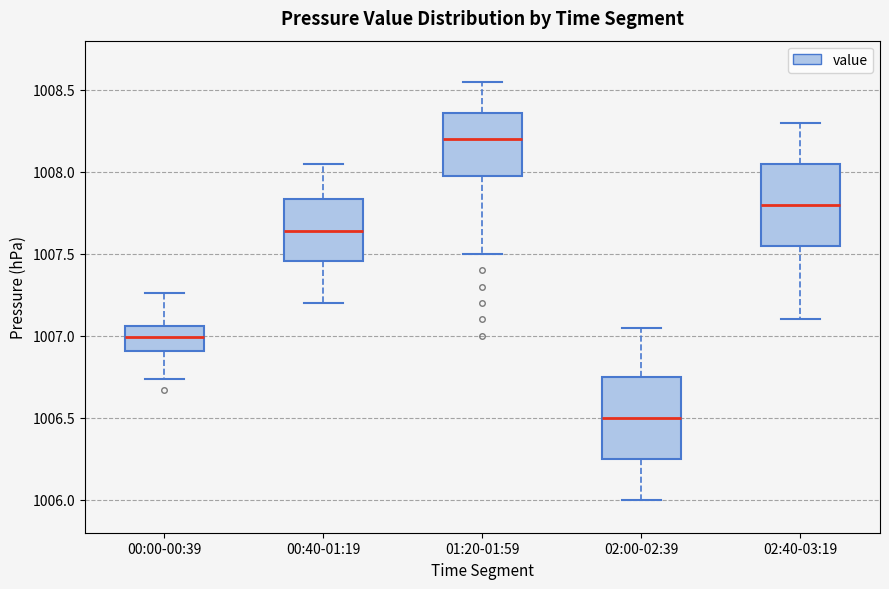

Reading left to right, transcribe this box plot: for each box, give where its median line is, the range the box spans, and where its two whiskers end, as read against the y-axis. The values are not printed on the chart, so give them approximately, as read against the axis.

00:00-00:39: median 1007.00, box 1006.90 to 1007.05, whiskers 1006.75 to 1007.25
00:40-01:19: median 1007.65, box 1007.45 to 1007.85, whiskers 1007.20 to 1008.05
01:20-01:59: median 1008.20, box 1008.00 to 1008.35, whiskers 1007.50 to 1008.55
02:00-02:39: median 1006.50, box 1006.25 to 1006.75, whiskers 1006.00 to 1007.05
02:40-03:19: median 1007.80, box 1007.55 to 1008.05, whiskers 1007.10 to 1008.30